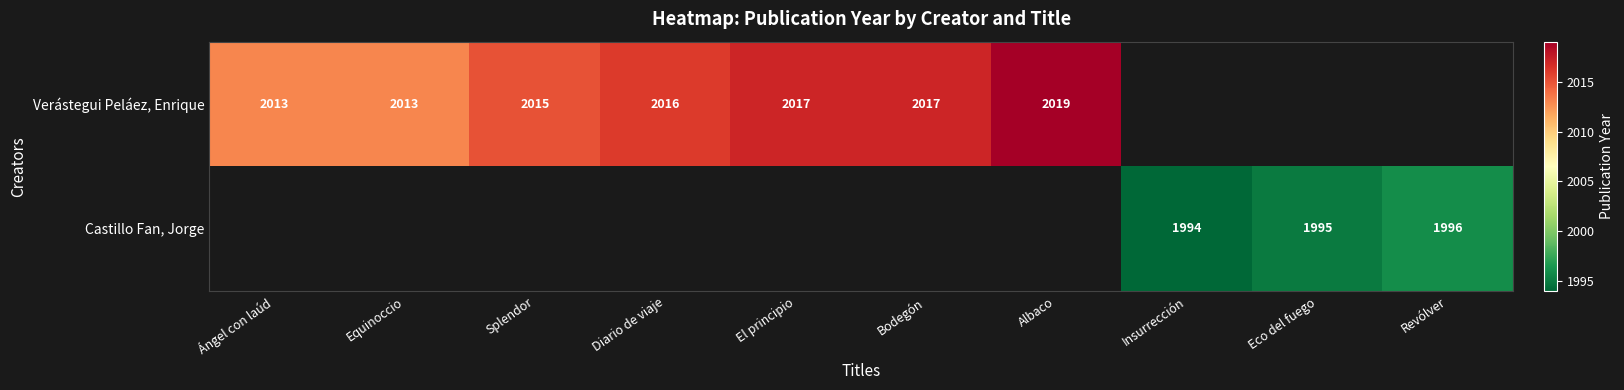

True or false: Castillo Fan, Jorge has a value of 1051 at Revólver.

False